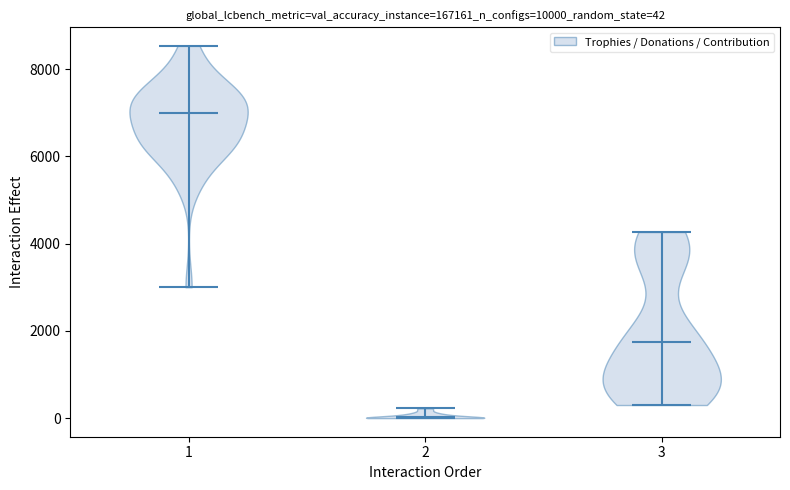

Which violin has the highest median line?

1